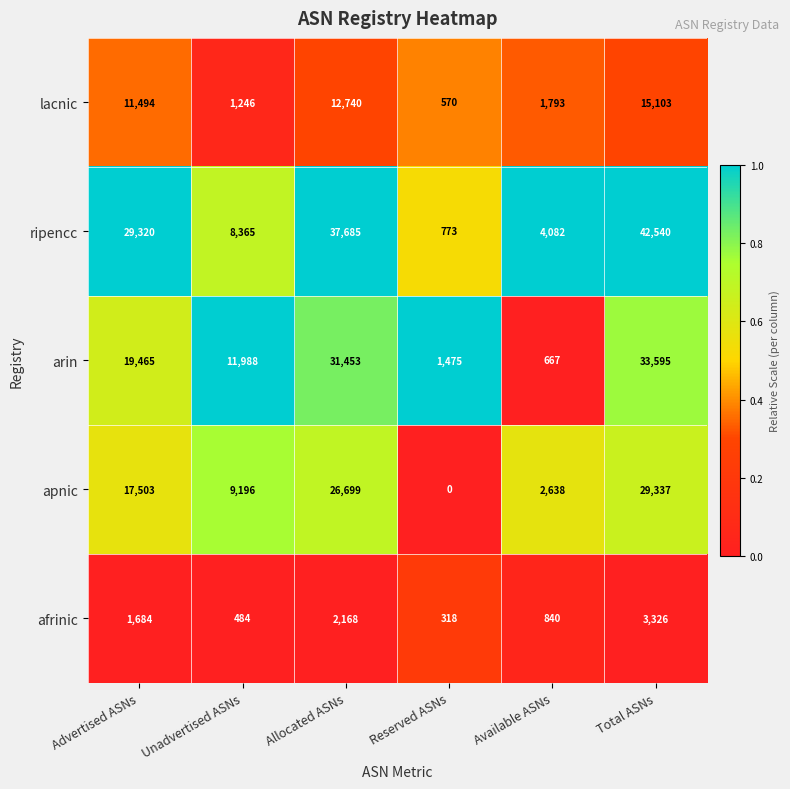

What is the spread (max minus min) of values at Allocated ASNs?

35517